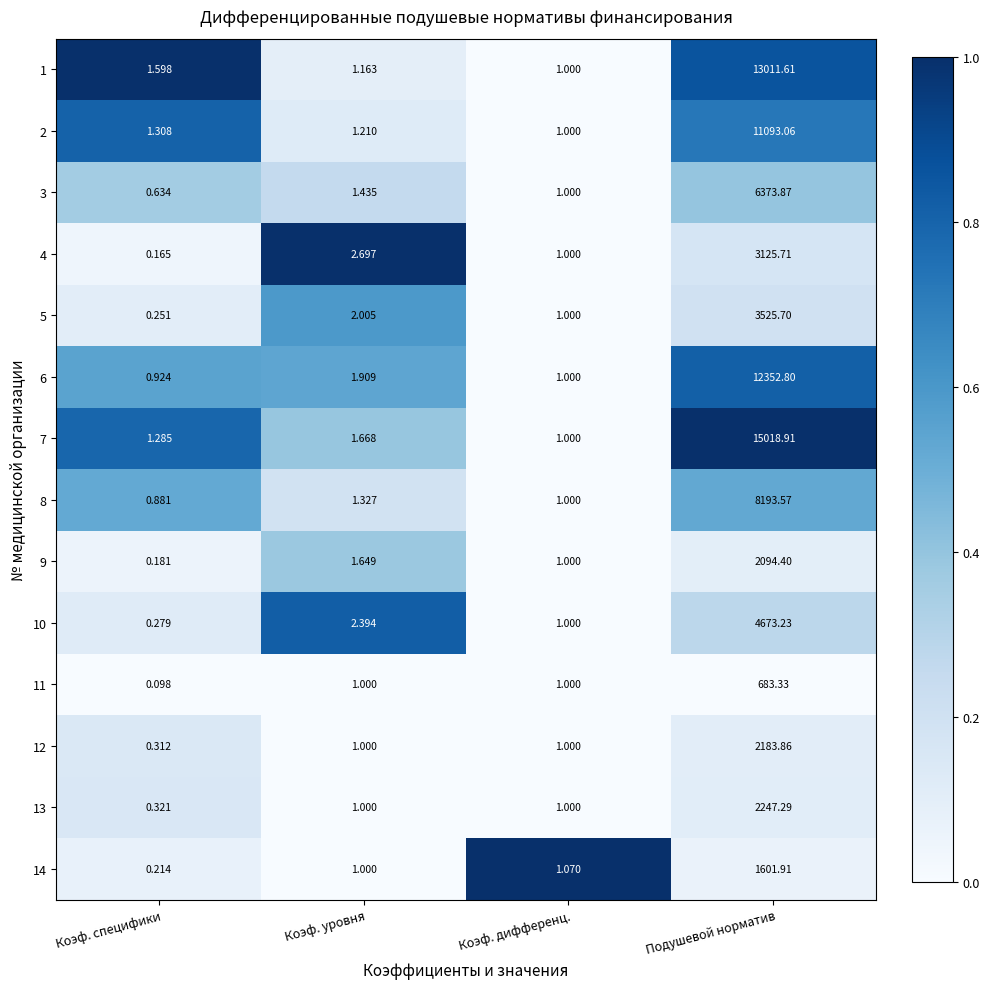

List the labels in order of 10 value, largest first.

Подушевой норматив, Коэф. уровня, Коэф. дифференц., Коэф. специфики